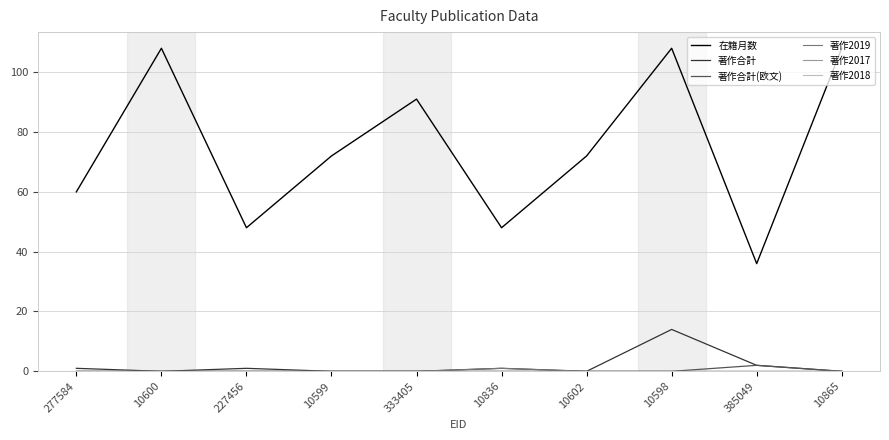

How many 在籍月数 values are between 48 and 108?

9